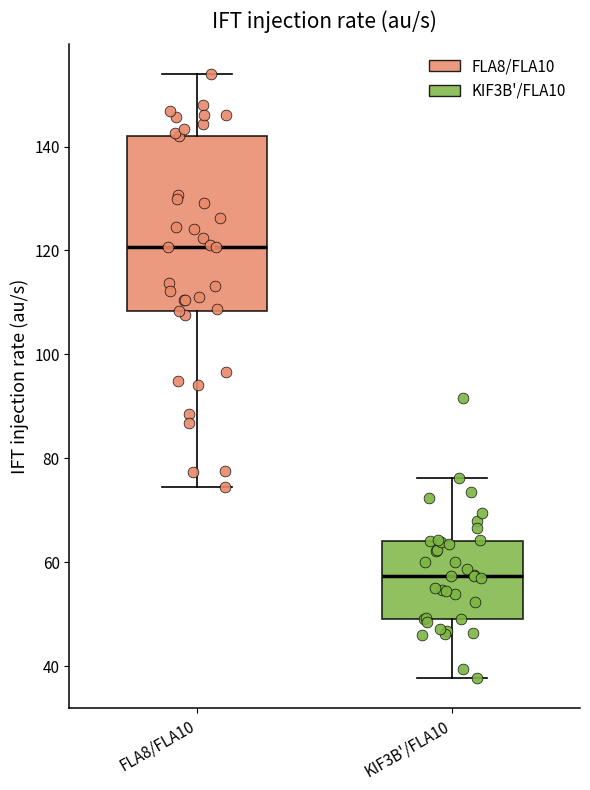

Which box has the highest median line?

FLA8/FLA10